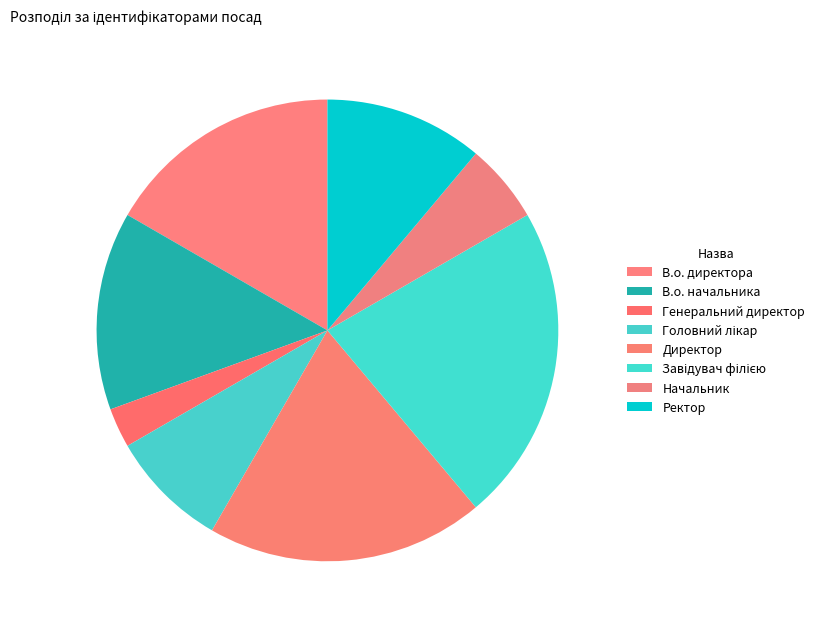

True or false: Начальник accounts for 1% of the total.

False